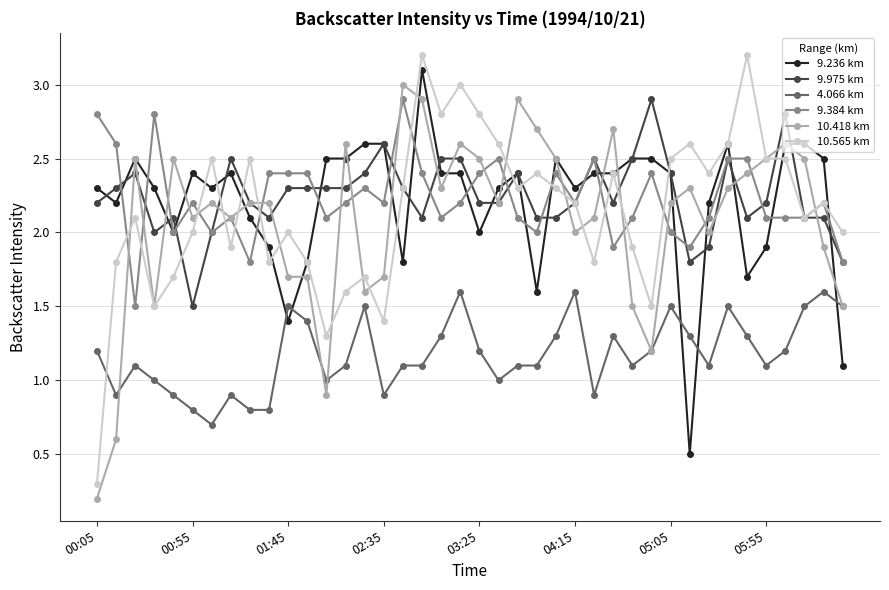

Which series has the widest spread of values?

10.565 km